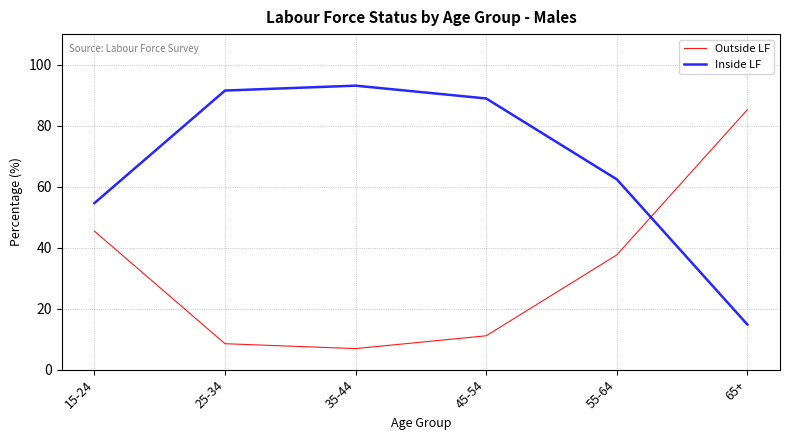

Reading left to right, what are all the values shown in this chart?

Outside LF: 15-24=45.4	25-34=8.5	35-44=6.9	45-54=11.1	55-64=37.6	65+=85.2
Inside LF: 15-24=54.6	25-34=91.5	35-44=93.1	45-54=88.9	55-64=62.4	65+=14.8